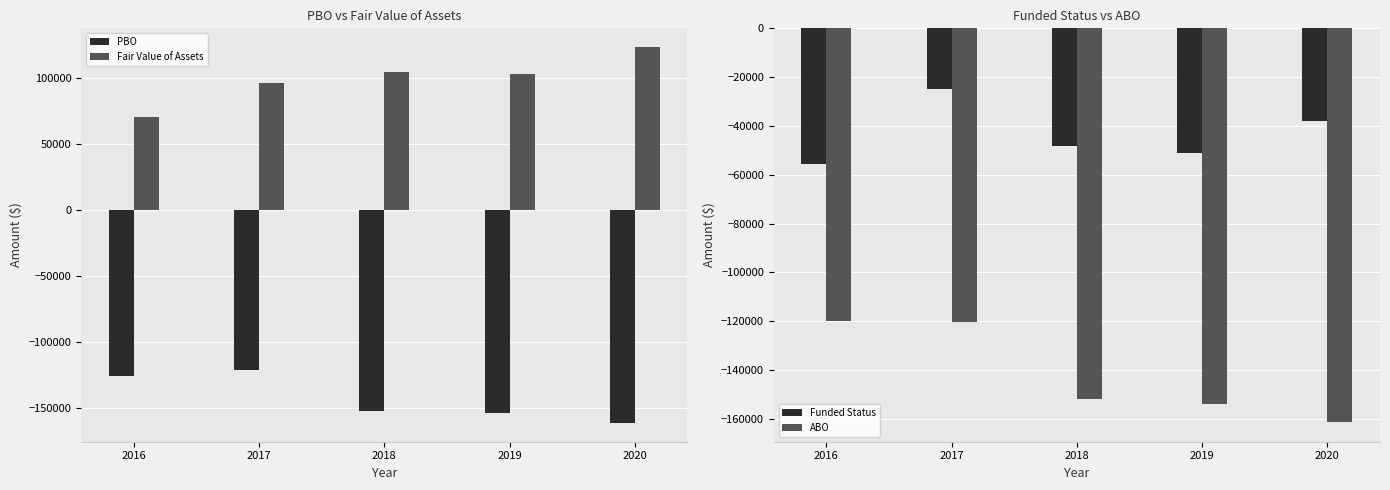

At which label does Fair Value of Assets first exceed 103319?

2018